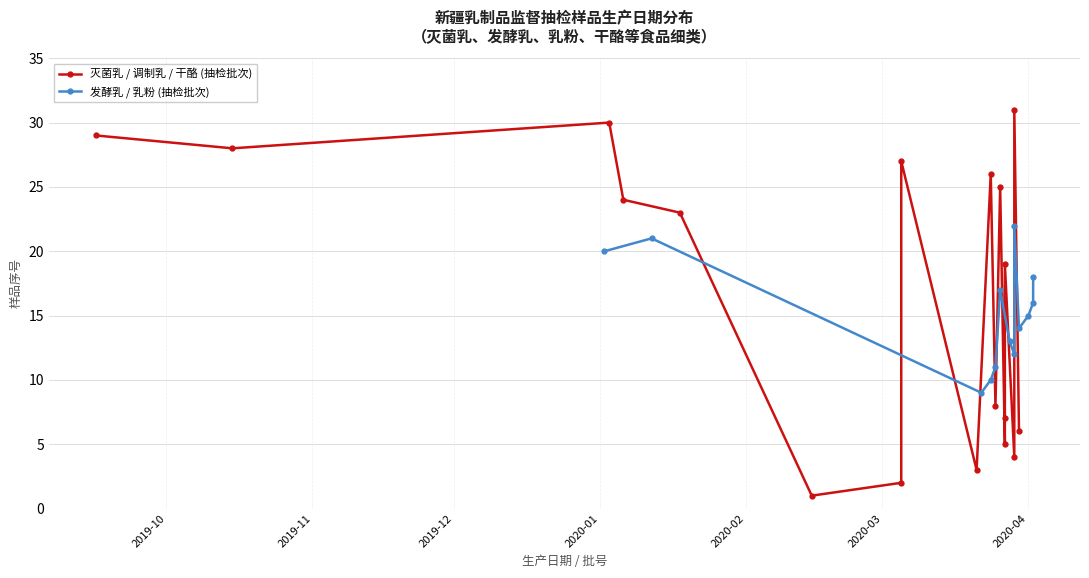

What is the greatest value displayed?

31